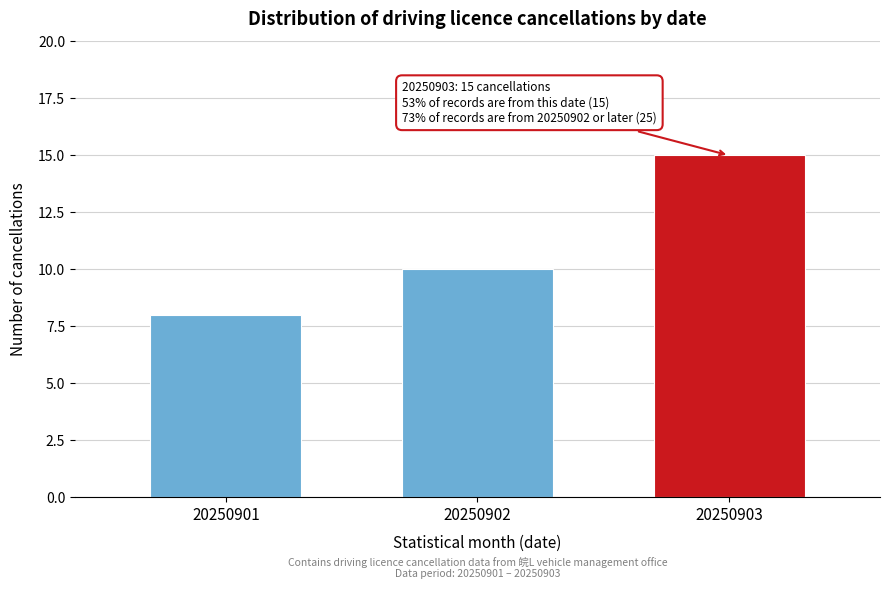

Reading left to right, what are all the values shown in this chart?

20250901=8	20250902=10	20250903=15